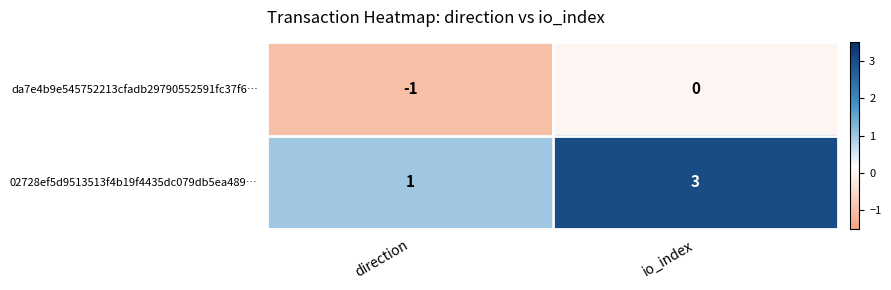

Which label corresponds to the smallest value in the chart?

direction